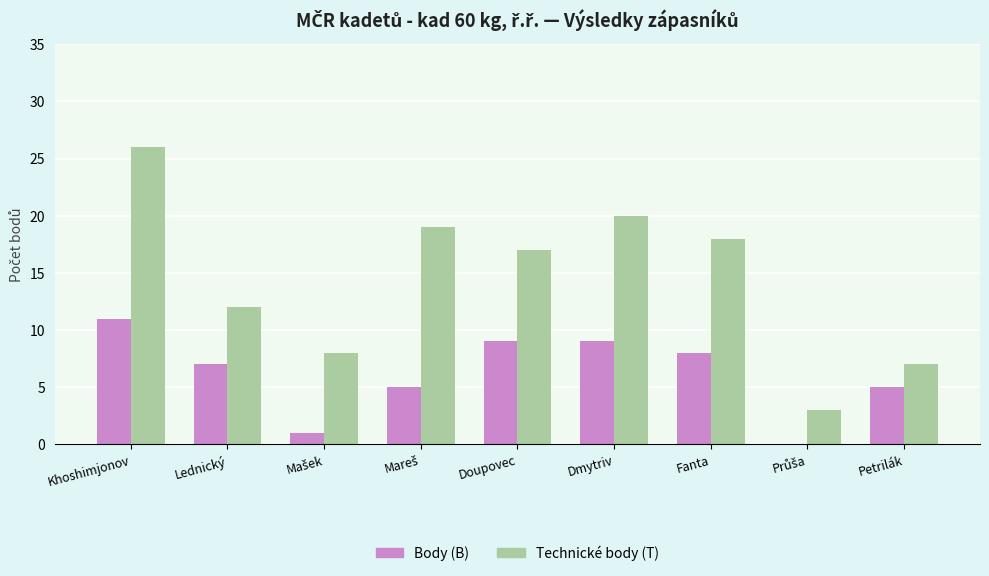

True or false: Body (B) has a value of 9 at Dmytriv.

True